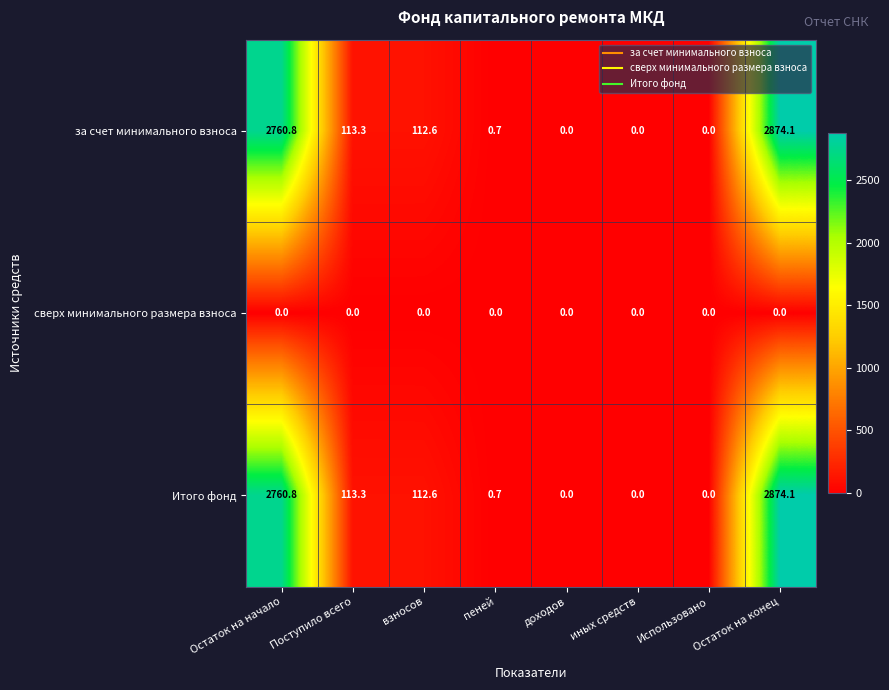

What is the highest value of the Итого фонд series?

2874.1